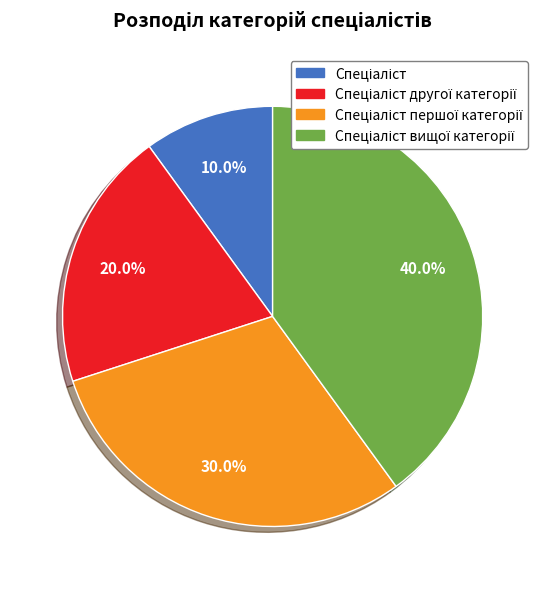

Is there a majority slice in this chart?

No